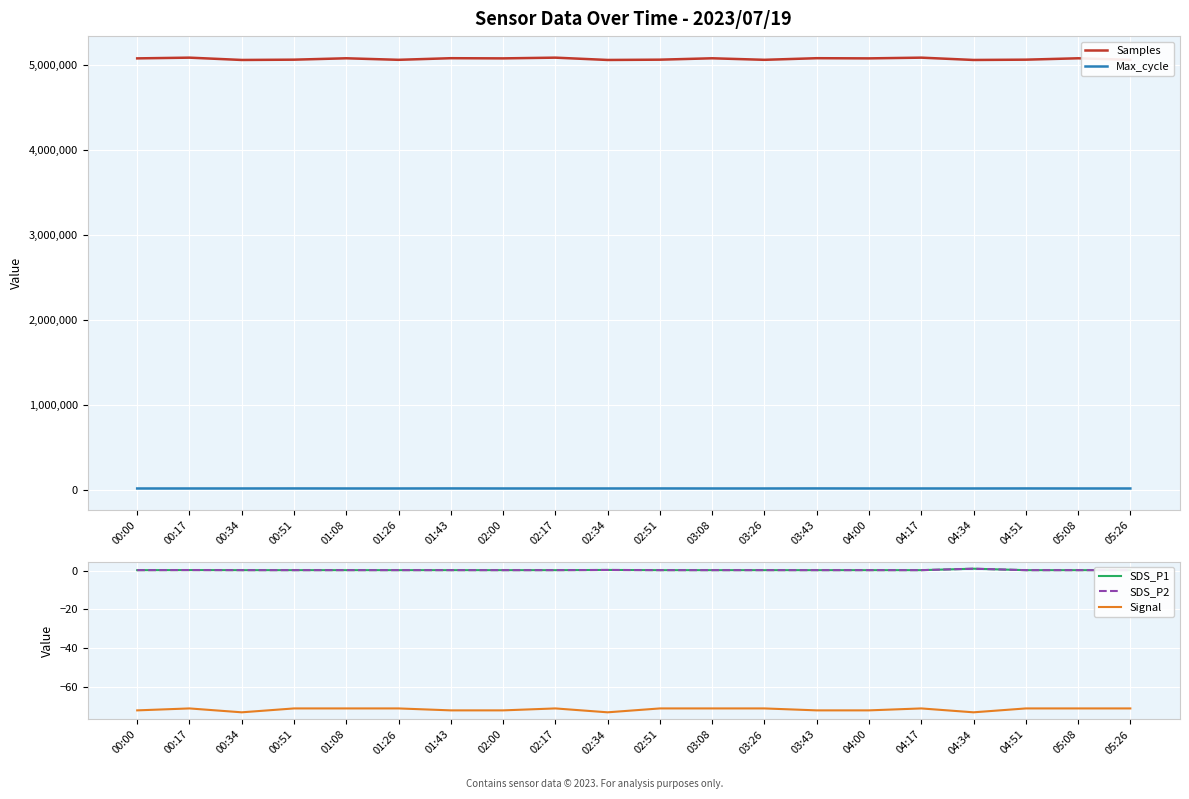

Which category has the highest value in the SDS_P1 series?

04:34